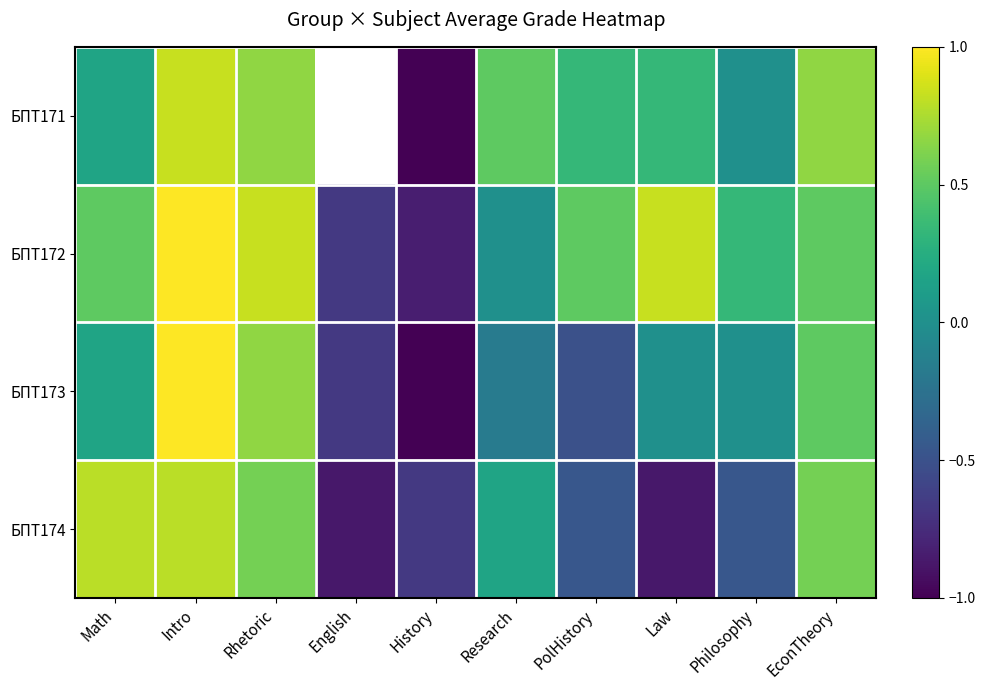

What is the highest value of the БПТ171 series?

0.8